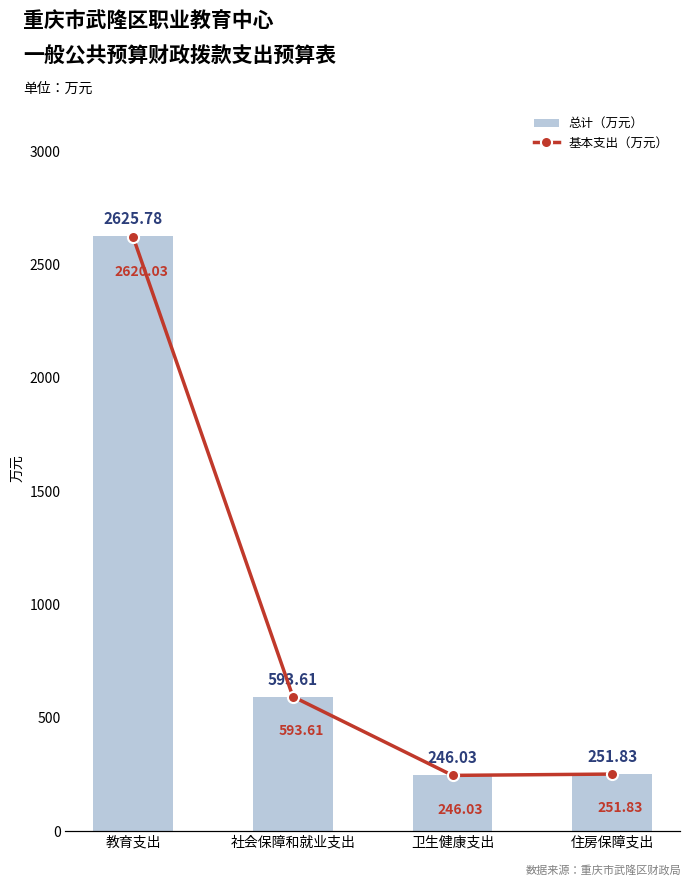

Is it true that 基本支出（万元） equals 251.8 at 住房保障支出?

True